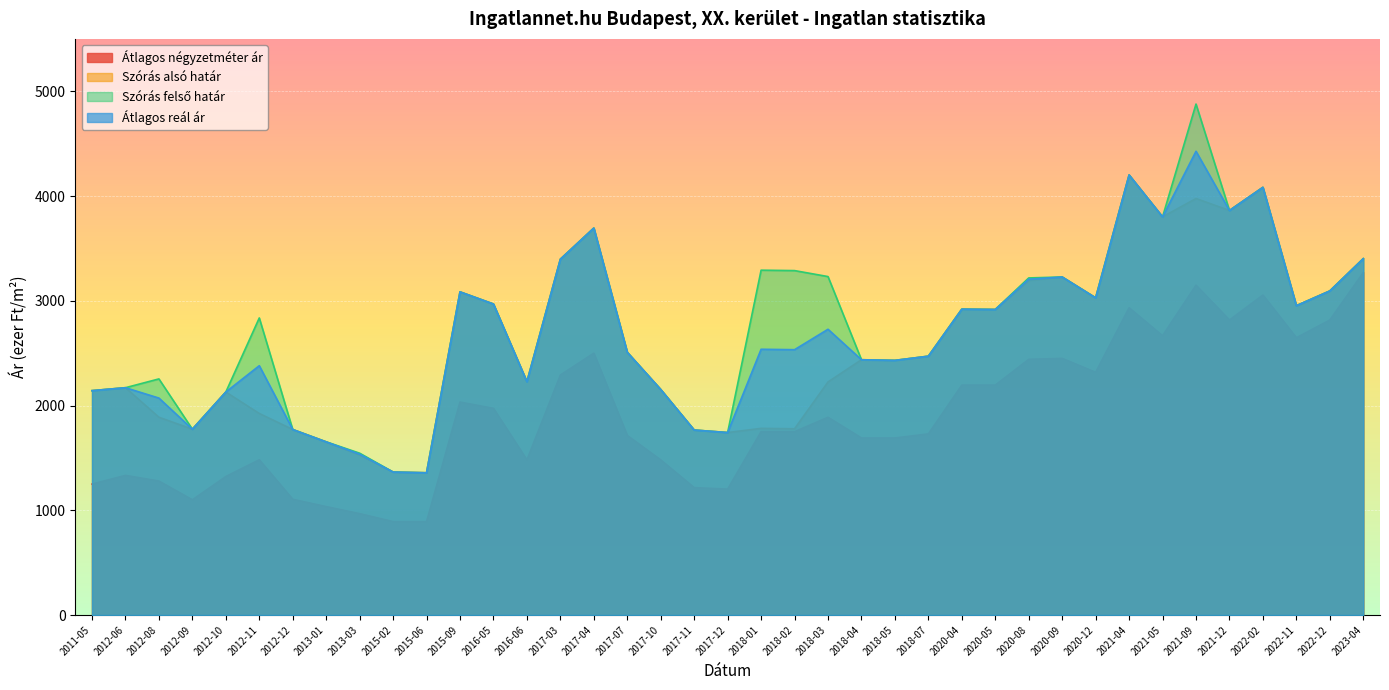

How many lines are shown in the chart?

4